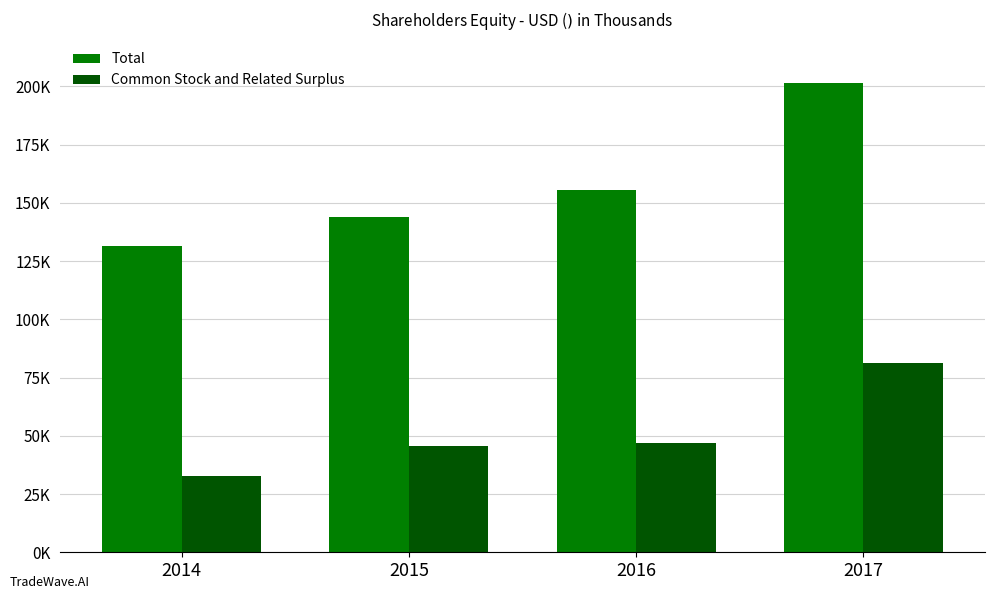

Does the chart contain stacked bars?

No